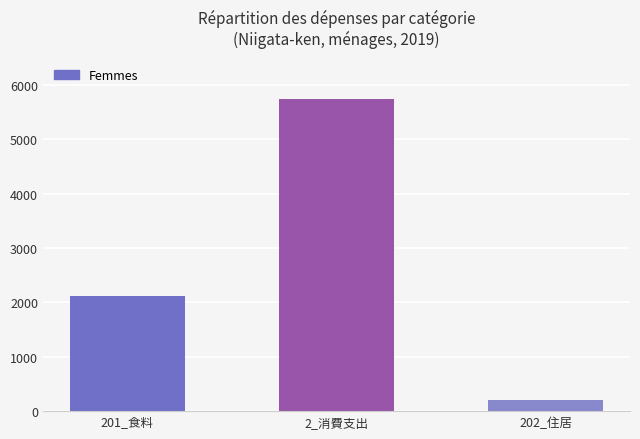

Which category has the highest value across all series?

2_消費支出